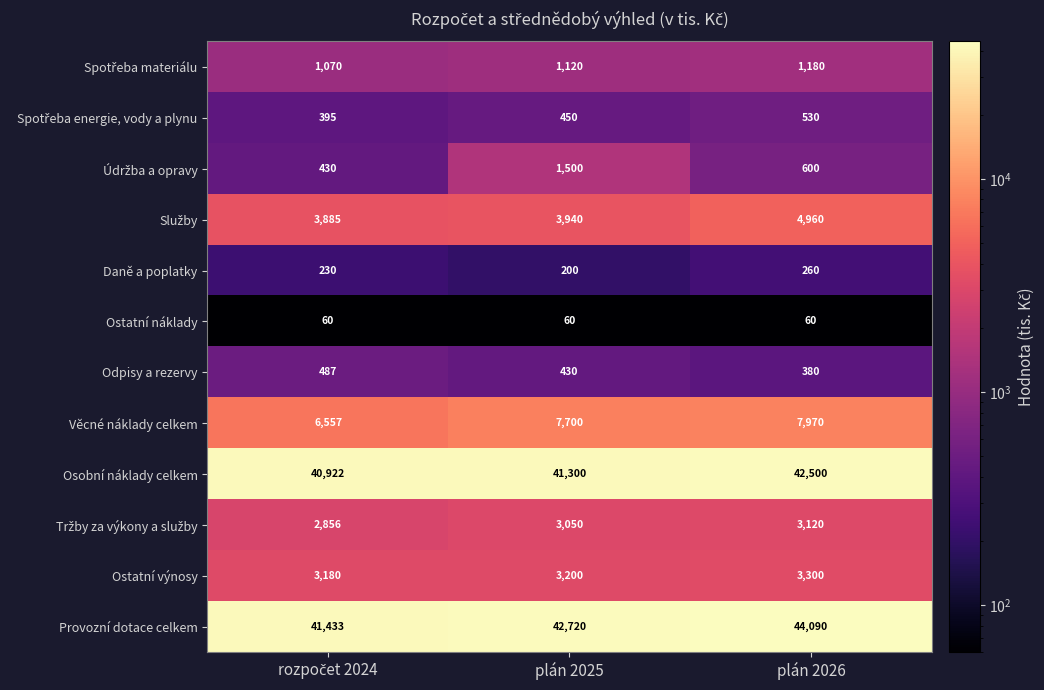

What is the difference between the second highest and minimum values in the Daně a poplatky series?

30